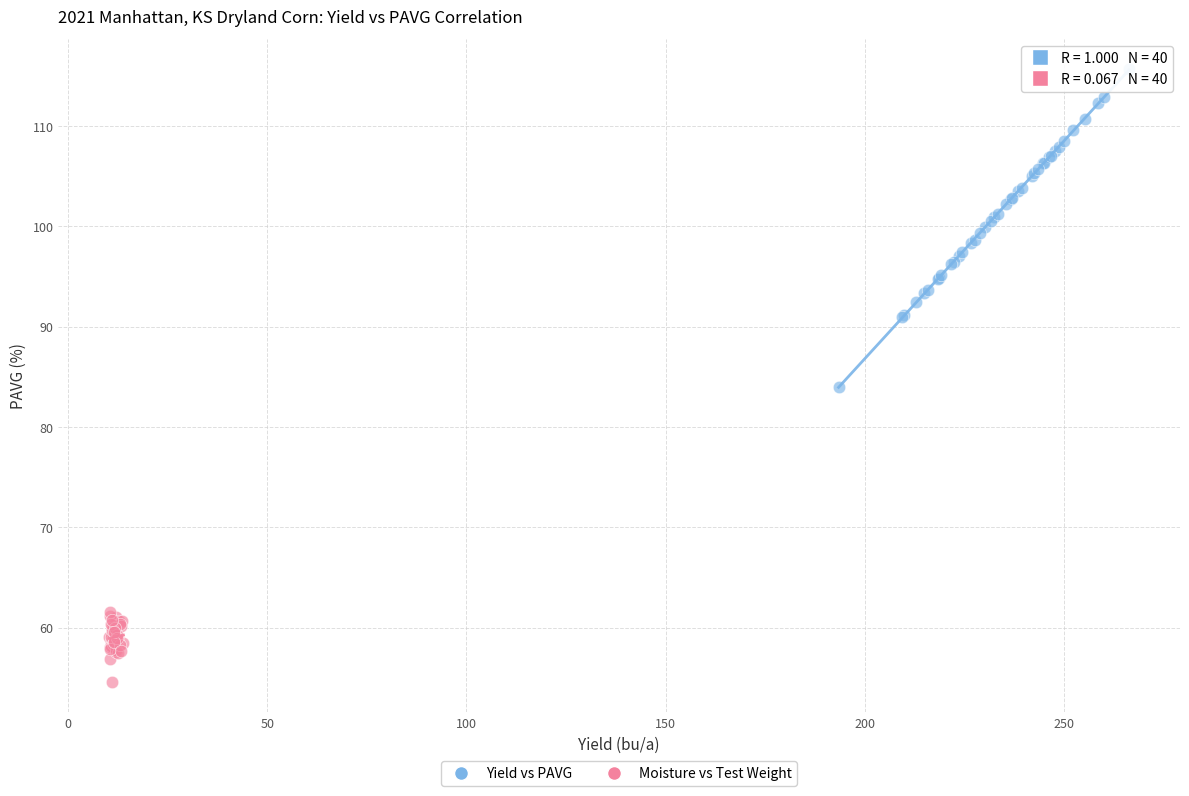

Which series reaches the maximum Y coordinate?

Yield vs PAVG